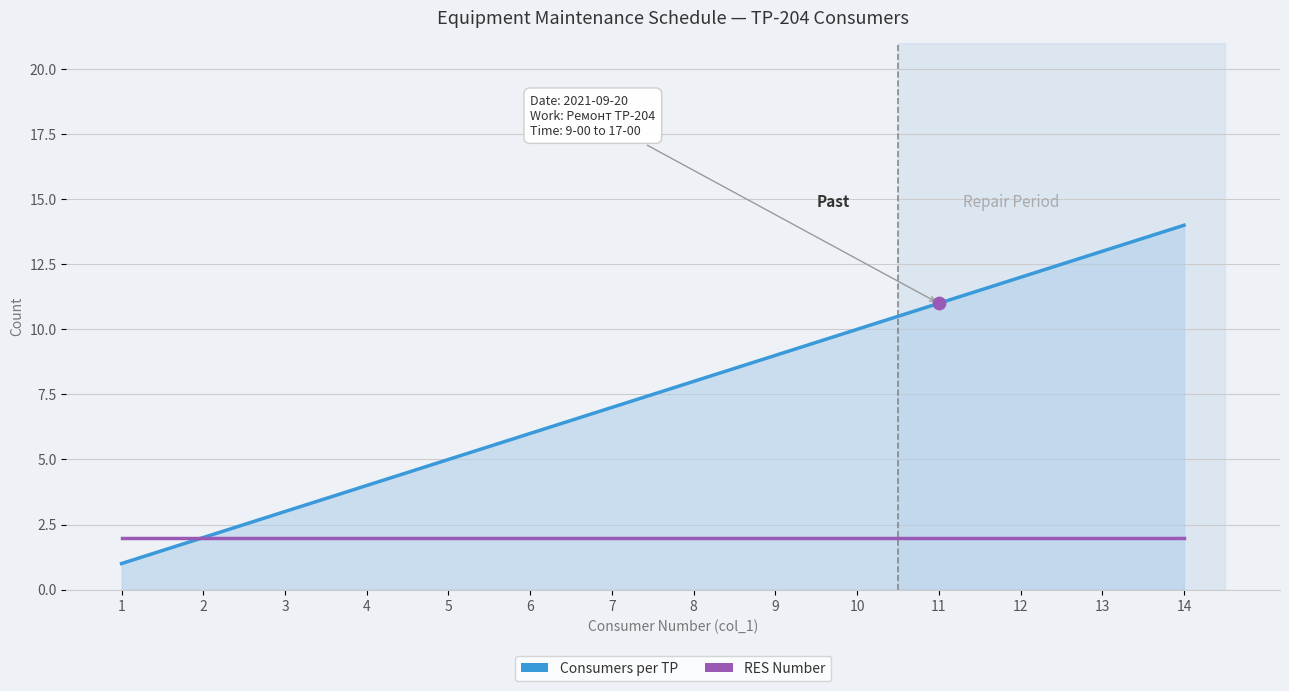

At which category is the sum across all series the highest?

14